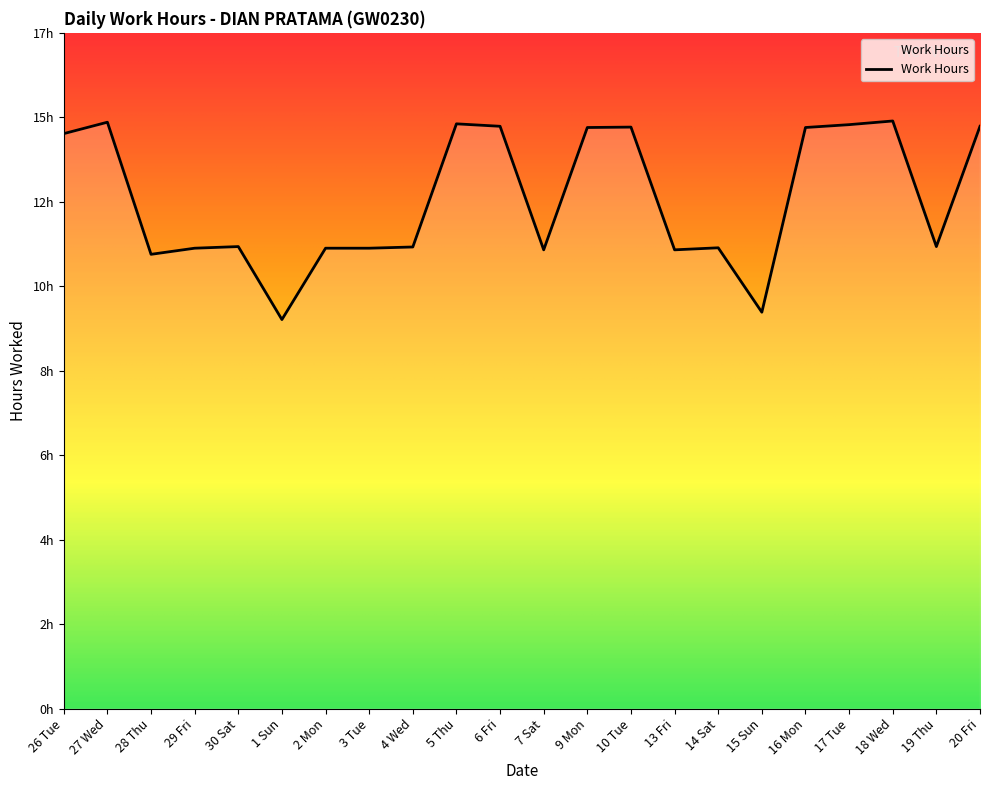

Is this an area chart (filled region under the line)?

Yes